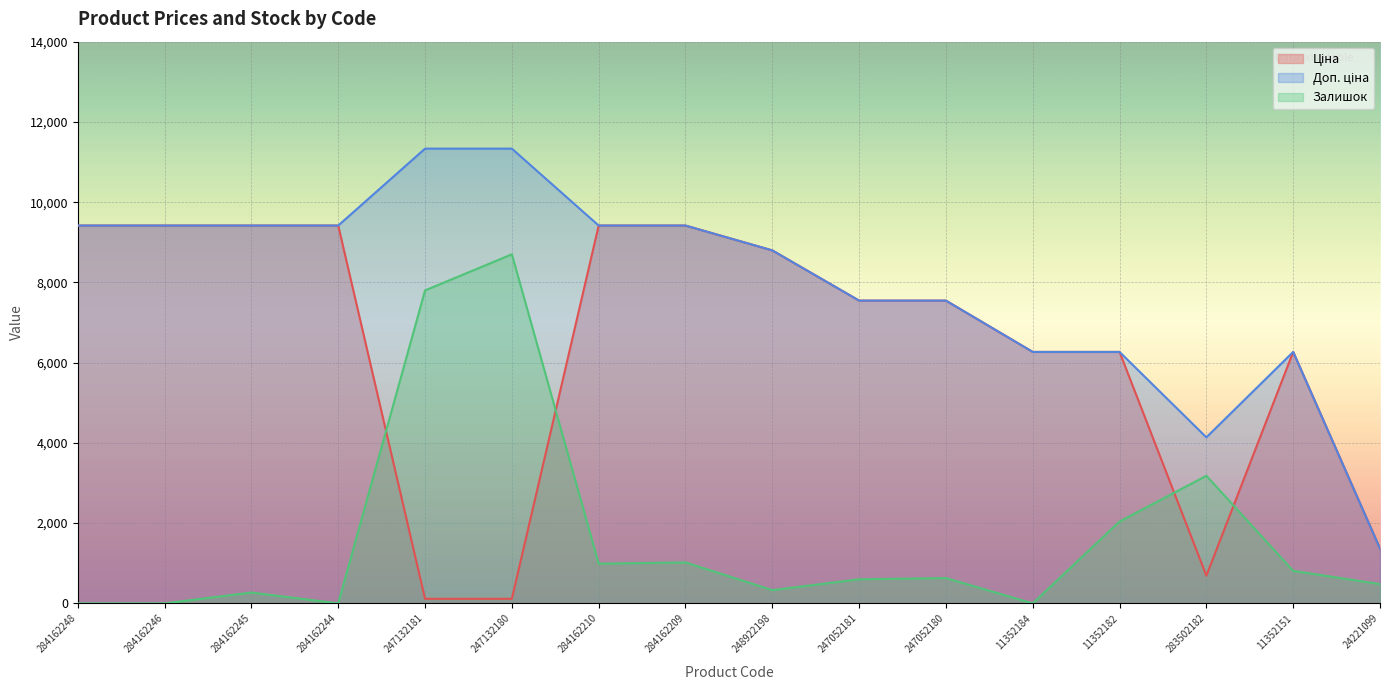

Count the number of categories in the chart.

16